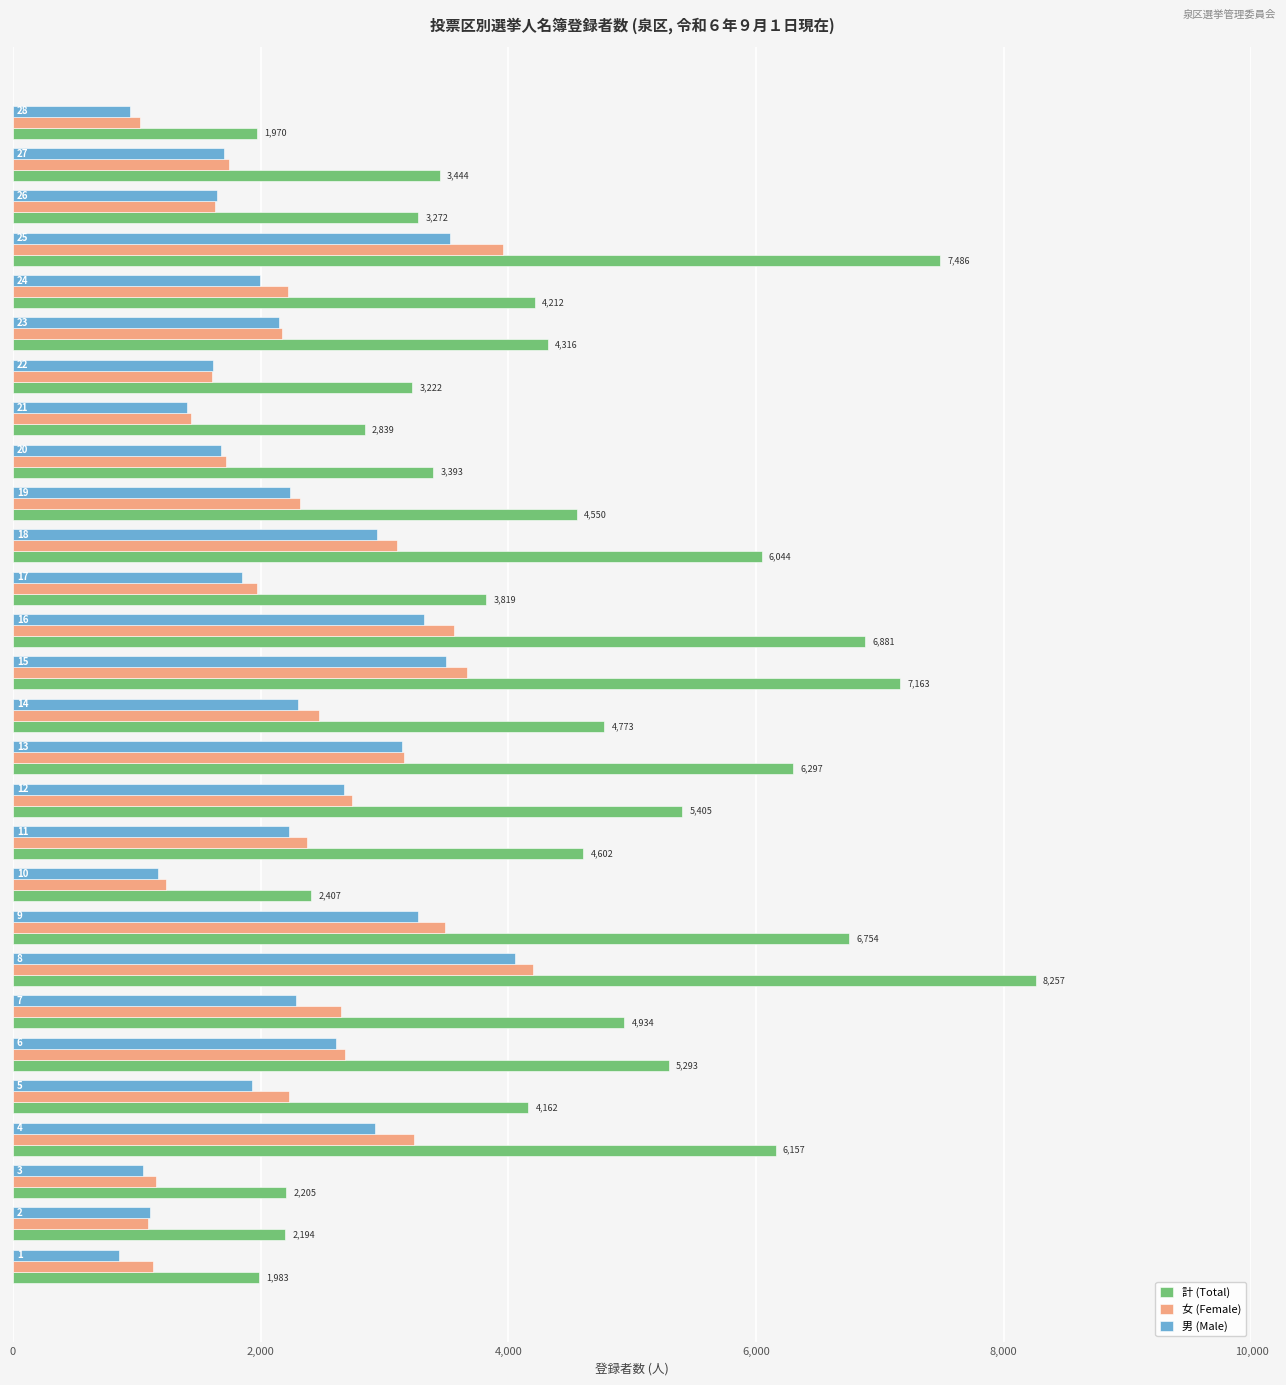

What is the average value of the 男 (Male) series?

2217